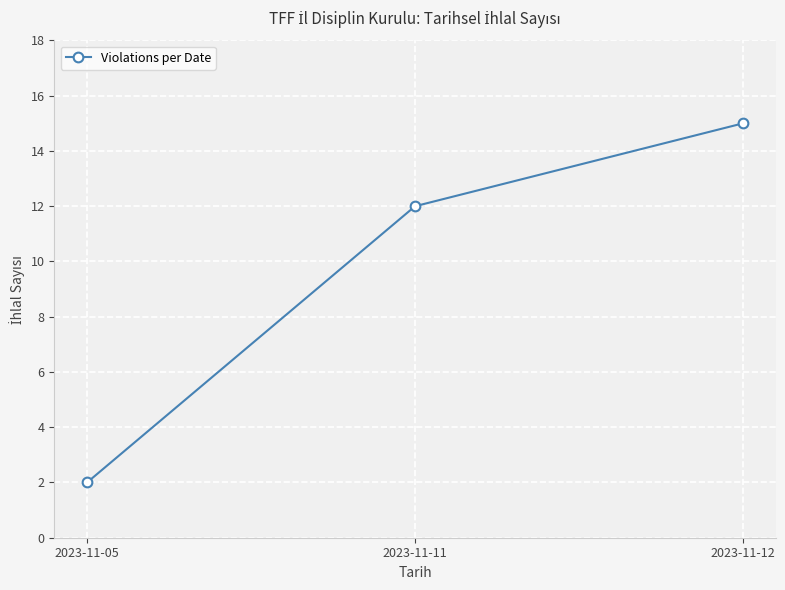

How many categories are shown in the chart?

3